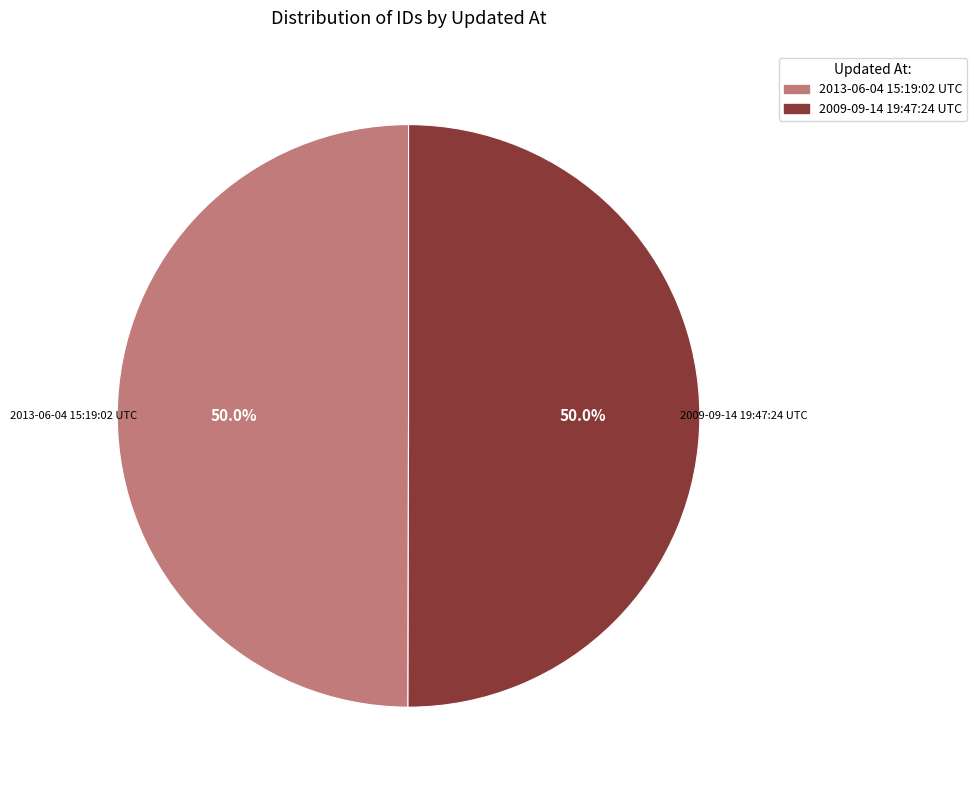

To the nearest percent, what percentage of the pie is 2013-06-04 15:19:02 UTC?

50%